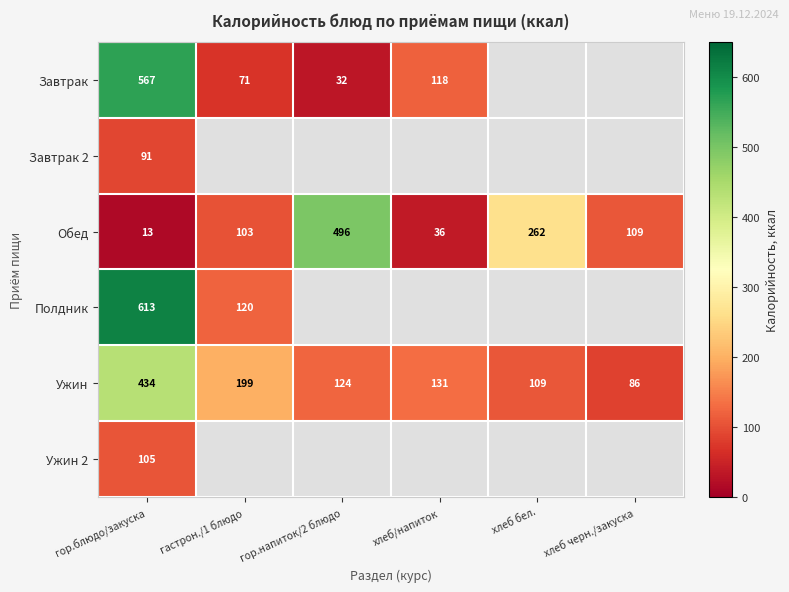

Rank the categories by Ужин value from lowest to highest.

хлеб черн./закуска, хлеб бел., гор.напиток/2 блюдо, хлеб/напиток, гастрон./1 блюдо, гор.блюдо/закуска